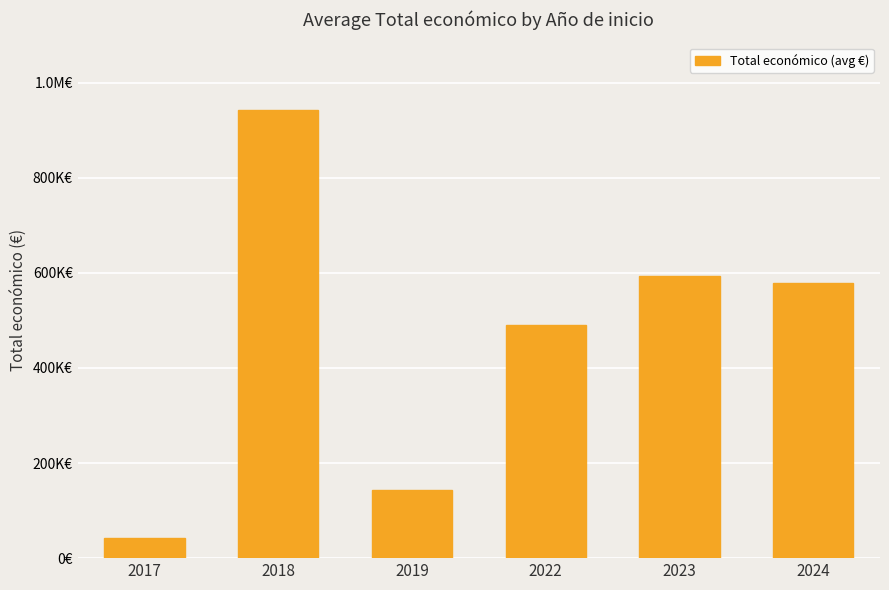

Reading right to left, extract all data points from this chart.

2024=577638.0	2023=592782.0	2022=490084.5	2019=143948.8	2018=943097.4	2017=42072.0